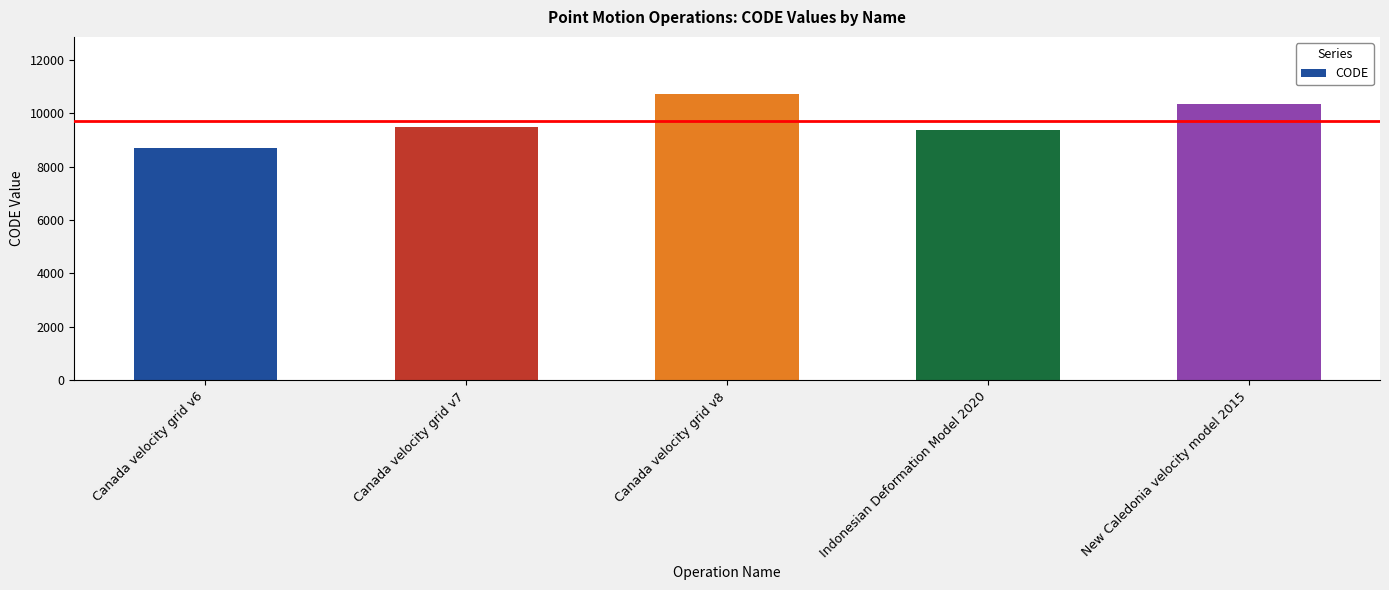

Which has a higher value, Canada velocity grid v6 or Indonesian Deformation Model 2020?

Indonesian Deformation Model 2020